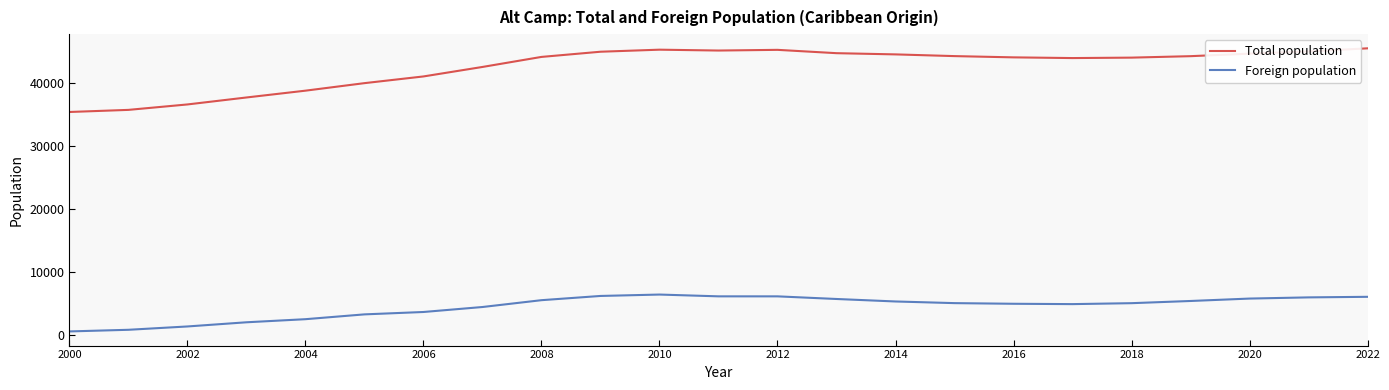

How many interior local peaks does the Total population series have?

2